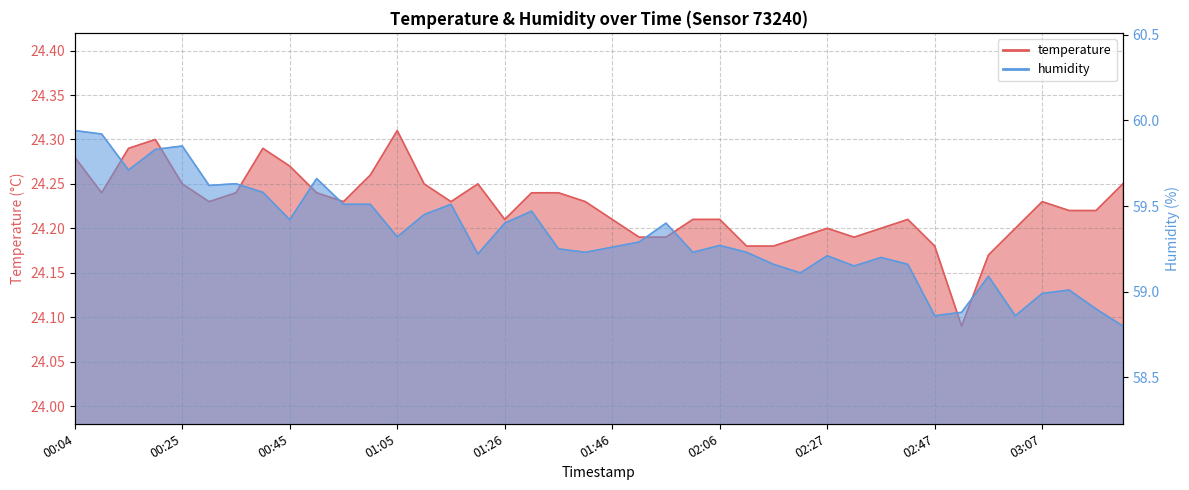

Read the temperature value at 00:45.

24.3